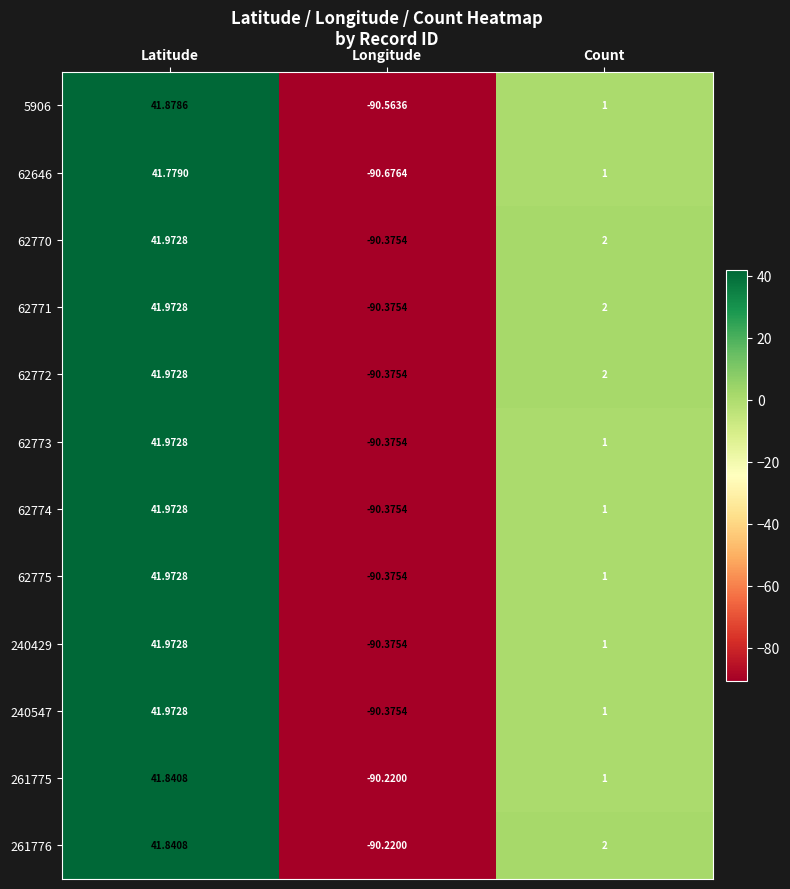

Where does the 62775 series first go above 1?

Latitude